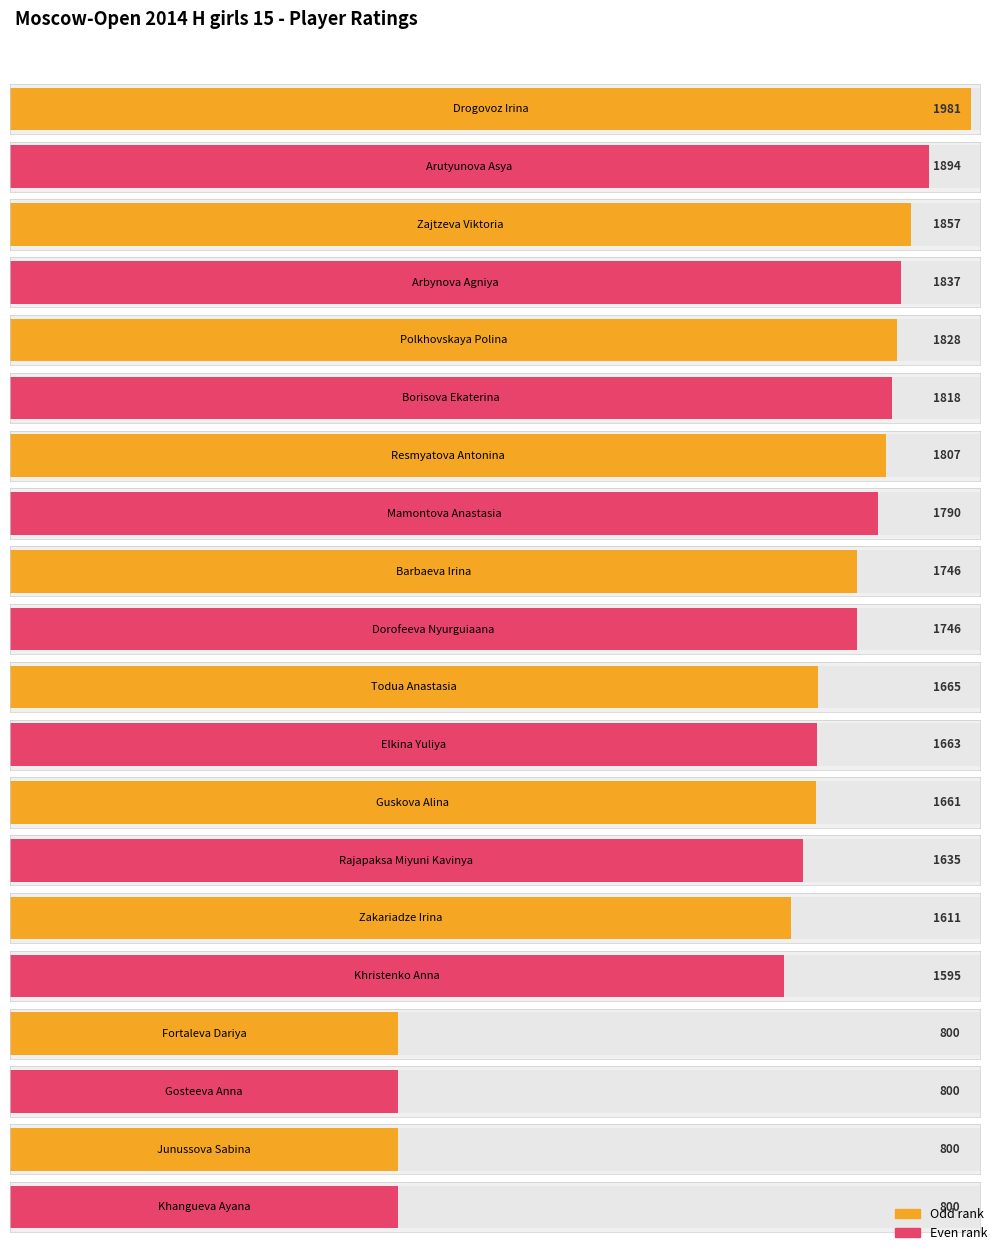

Which has a higher value, Mamontova Anastasia or Gosteeva Anna?

Mamontova Anastasia